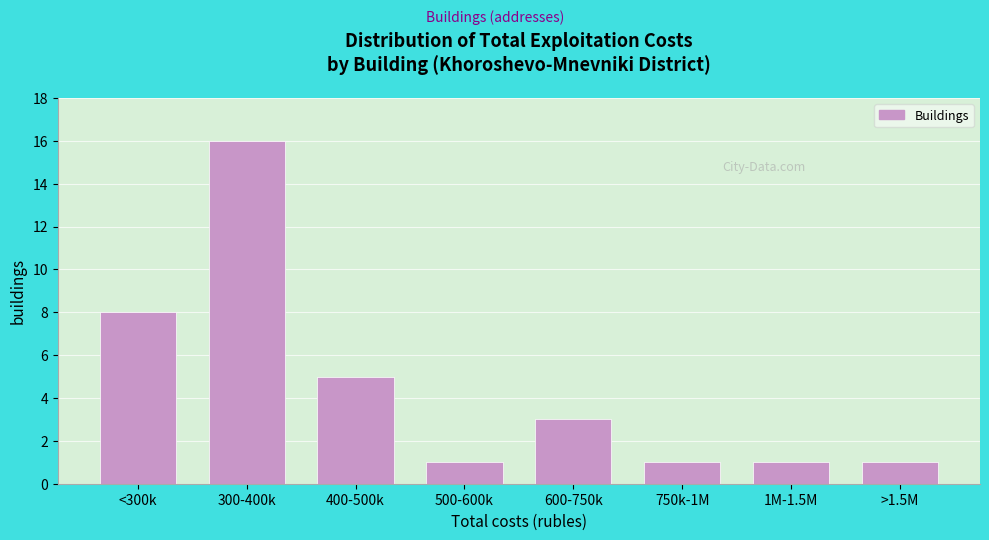

Reading right to left, what are all the values shown in this chart?

1	1	1	3	1	5	16	8